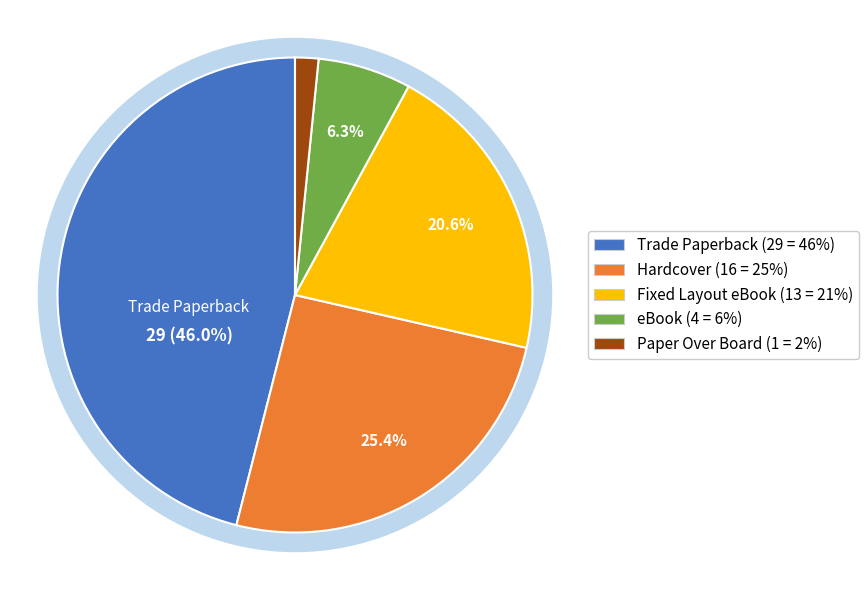

Count the number of slices in the pie.

5